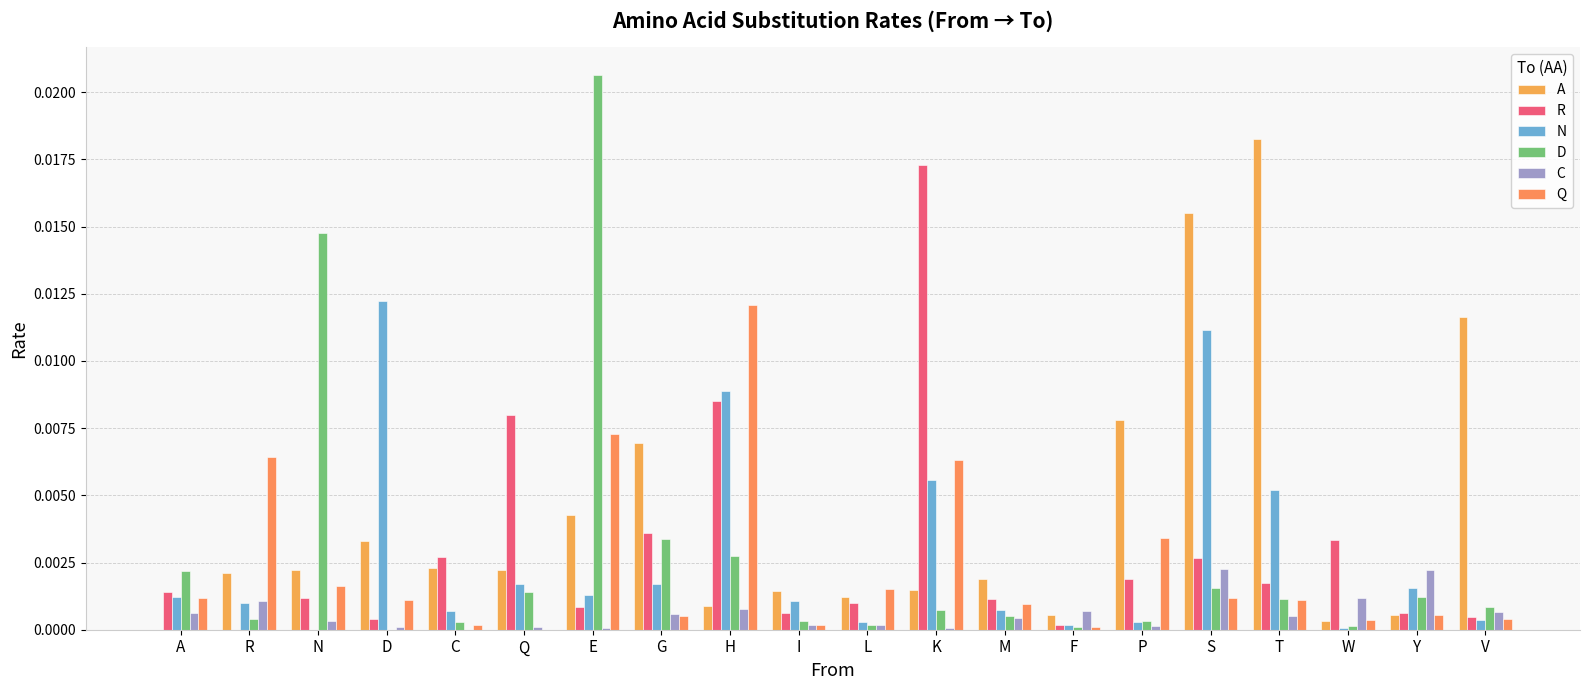

What is the sum of all R values?

0.1